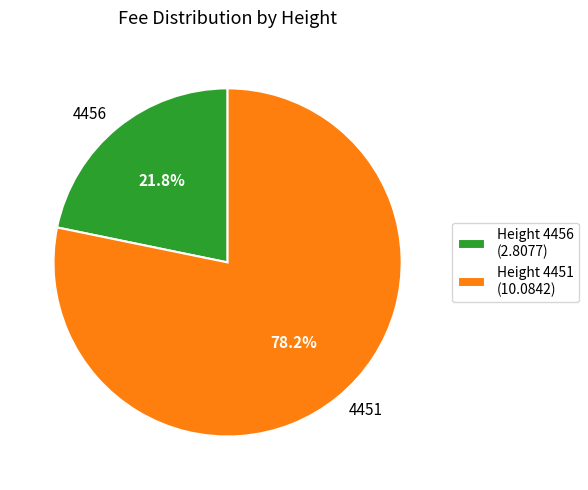

To the nearest percent, what percentage of the pie is 4456?

22%